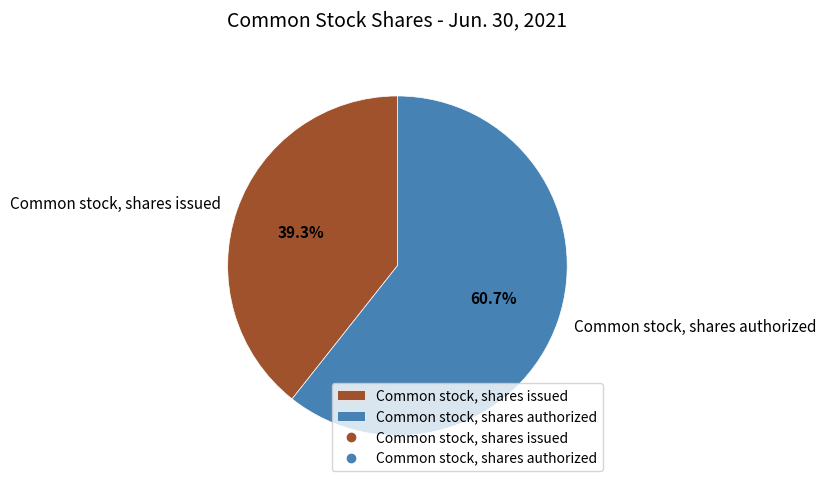

The Common stock, shares authorized slice represents 61% of the pie. True or false?

True